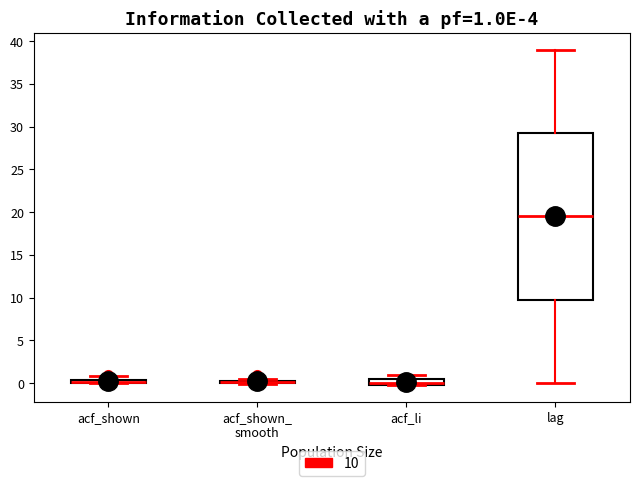

Comparing the boxes themselves (not the whiskers), which one is the tallest?

lag